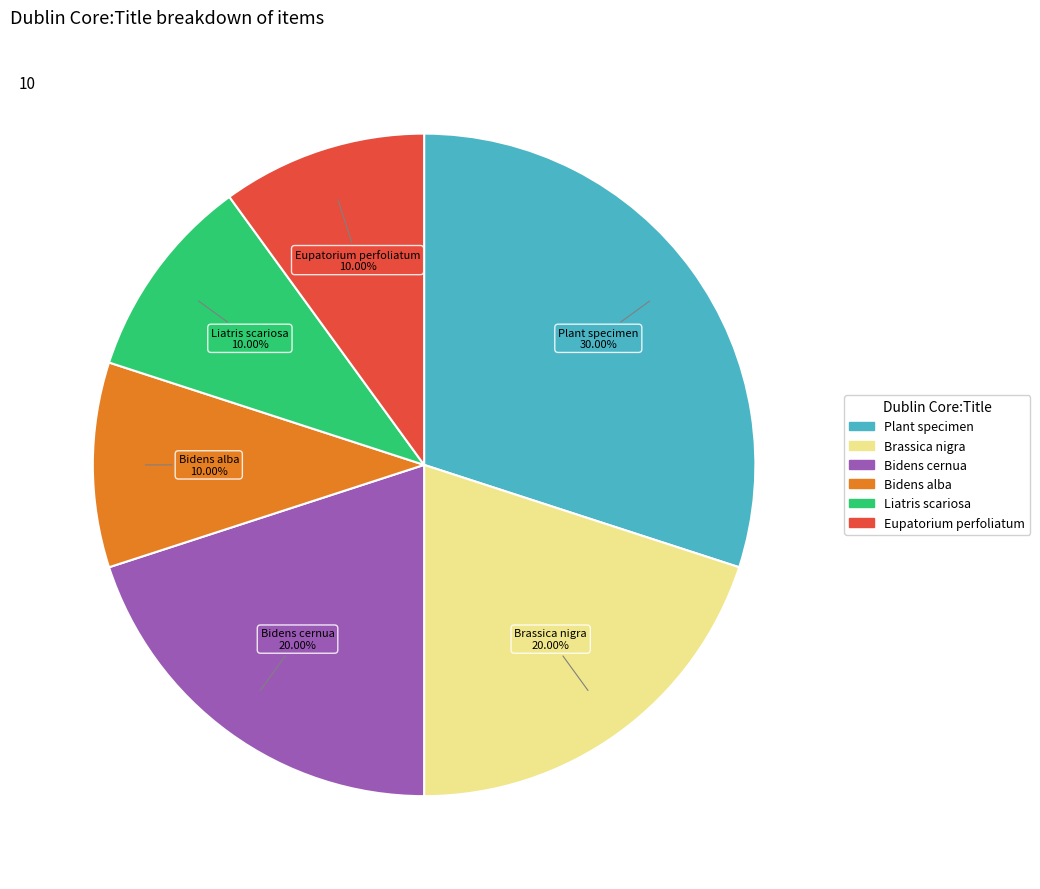

Is there a majority slice in this chart?

No